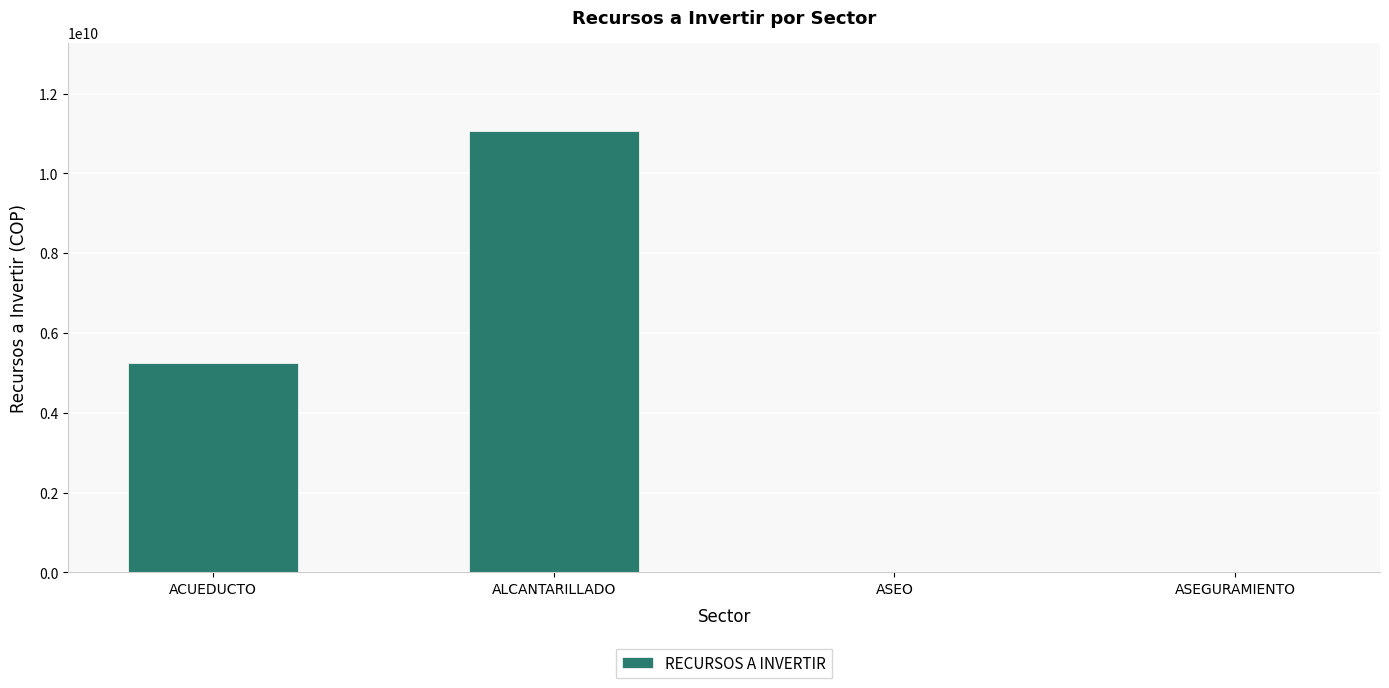

Count the number of data series in this chart.

1